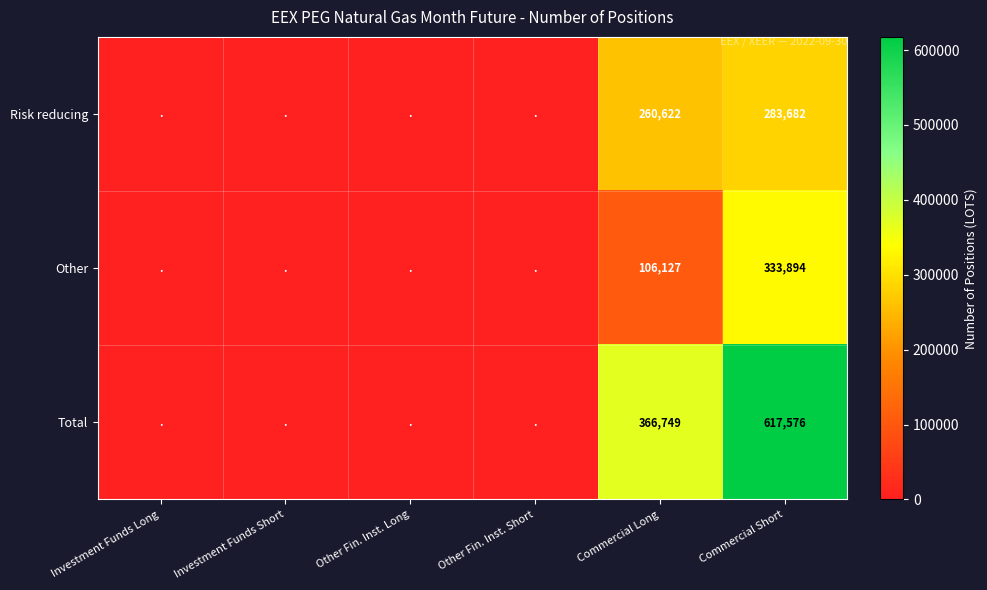

Between Commercial Short and Other Fin. Inst. Short, which is larger?

Commercial Short